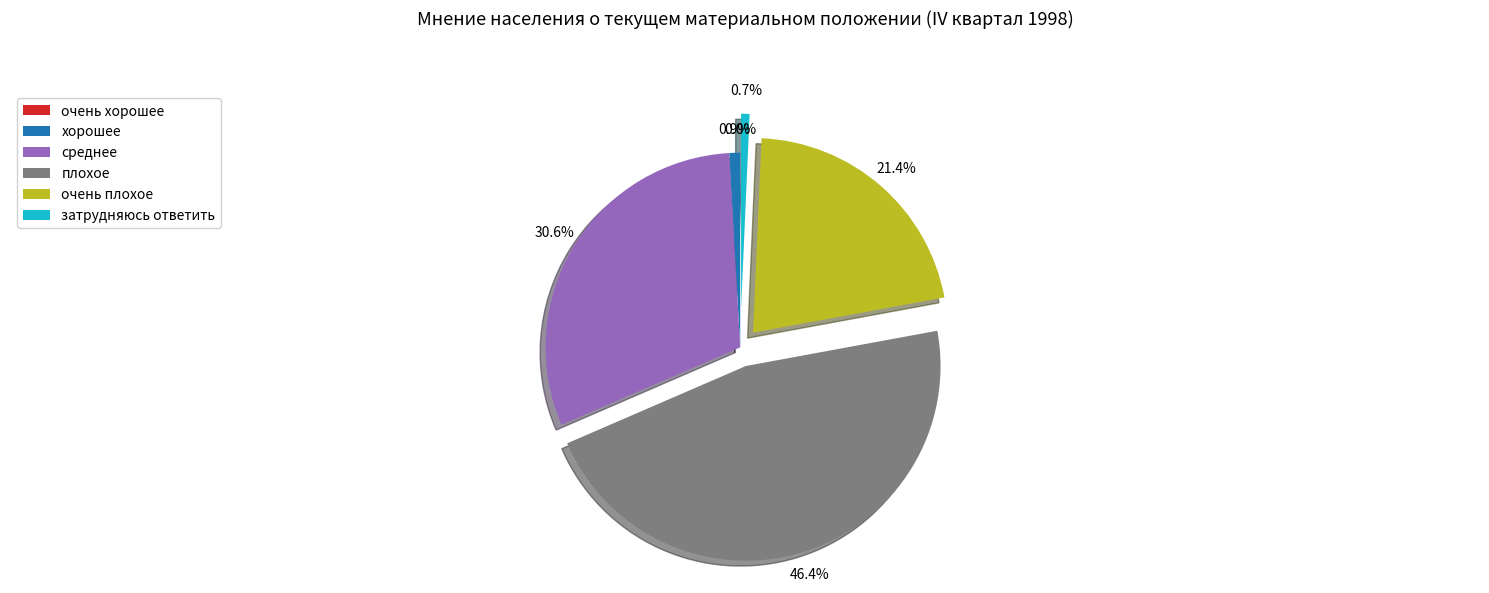

What percentage is NOT represented by хорошее?

99.1%